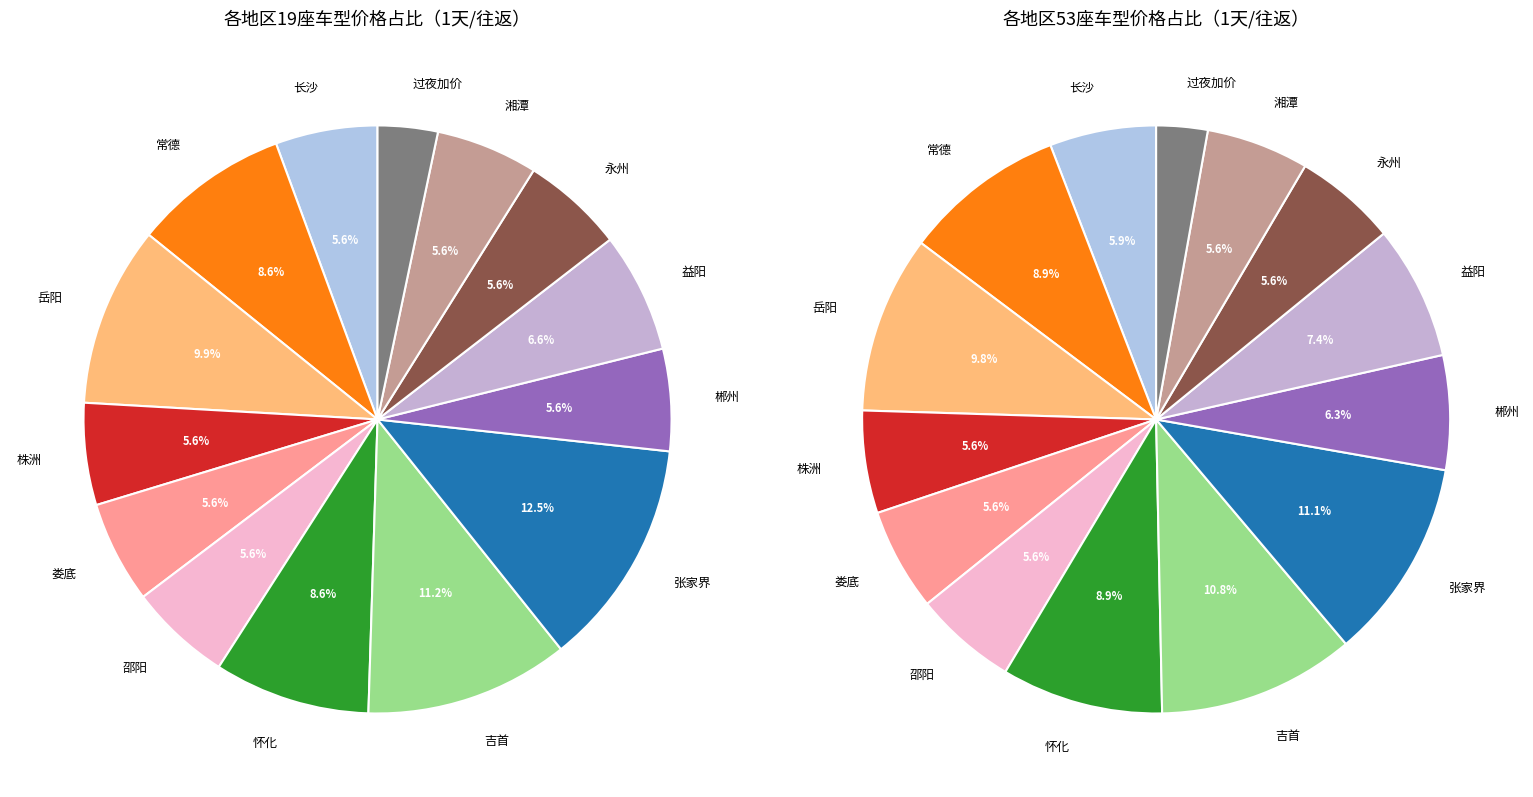

Is the sum of 株洲 and 过夜加价 greater than half?

No